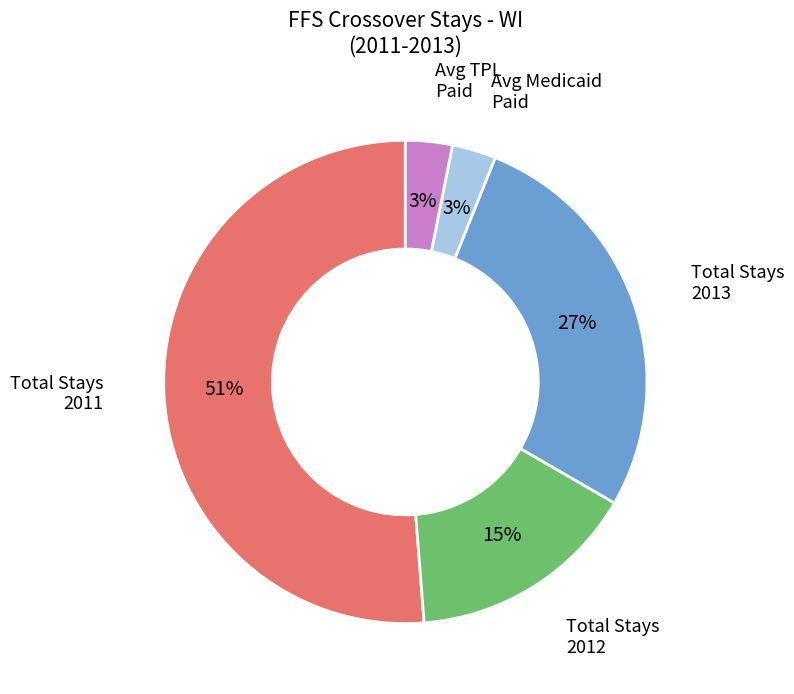

To the nearest percent, what is the average slice percentage?

20%